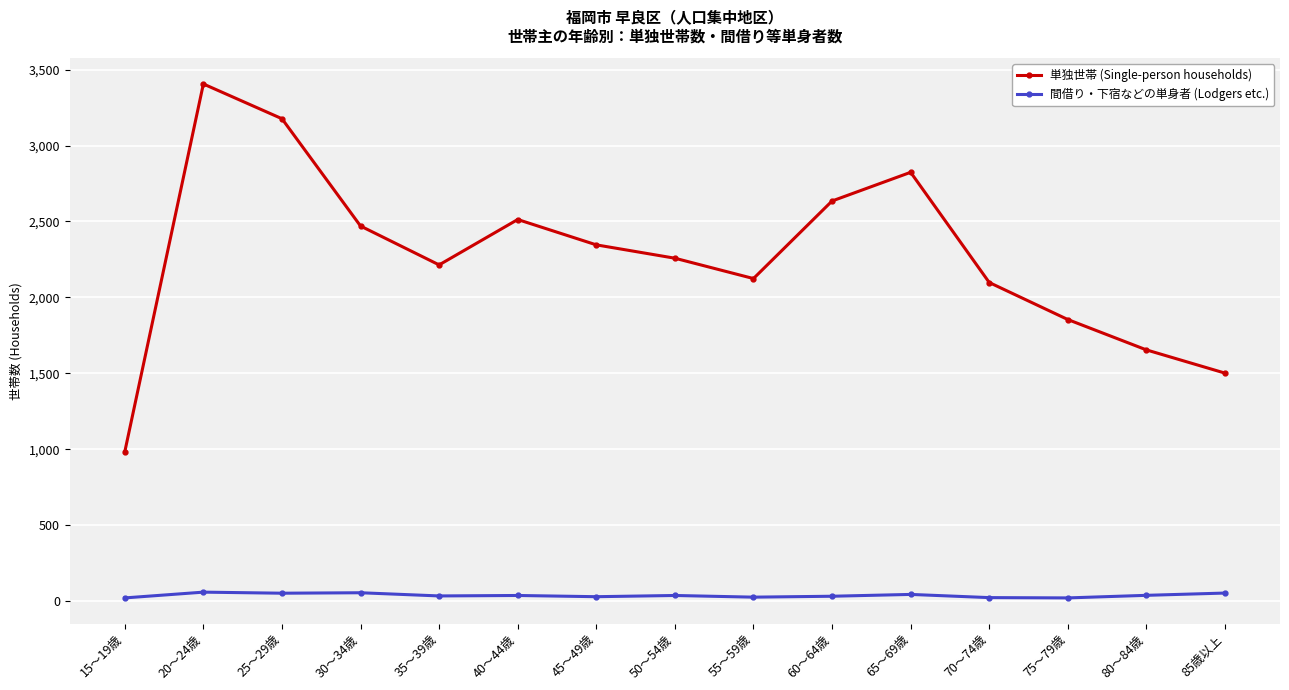

What is the label of the 14th point from the left?

80～84歳